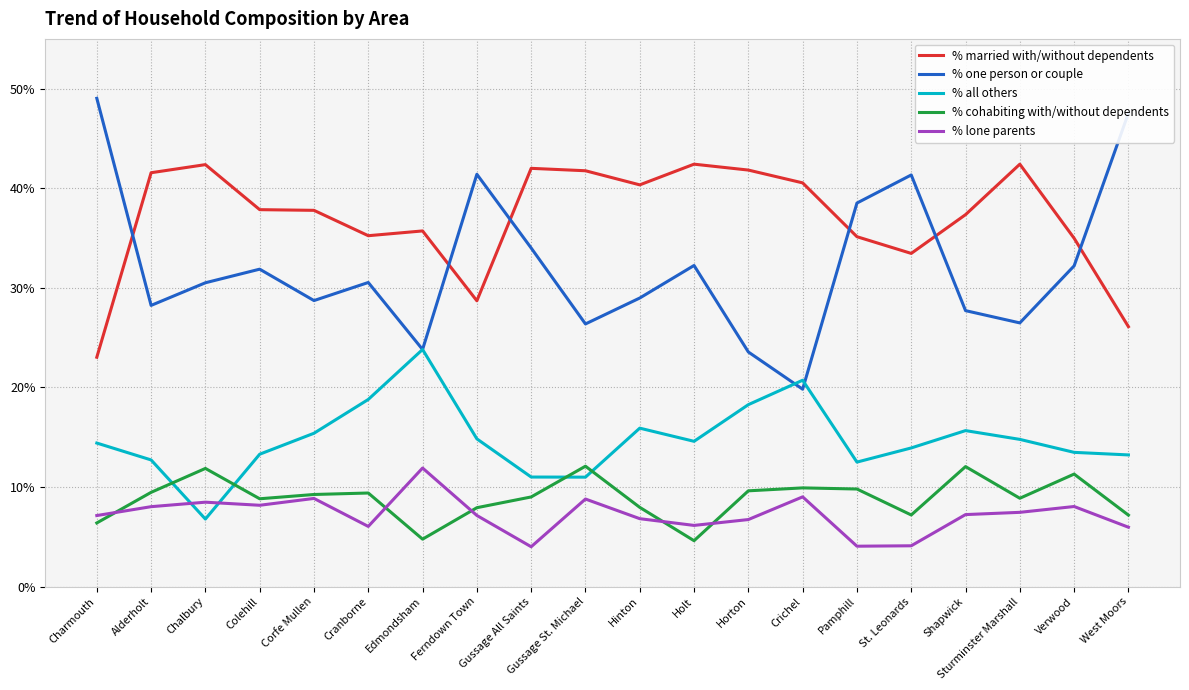

Is the value of % married with/without dependents at Chalbury greater than the value of % one person or couple at Hinton?

Yes